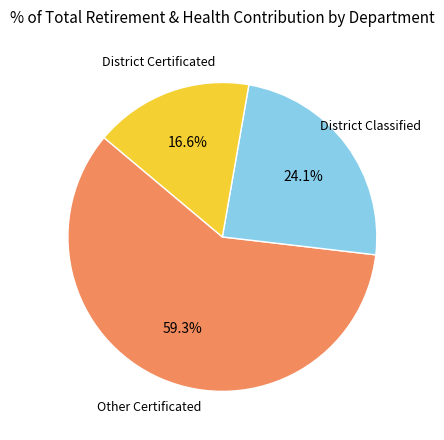

Is there any slice that represents more than half of the pie?

Yes